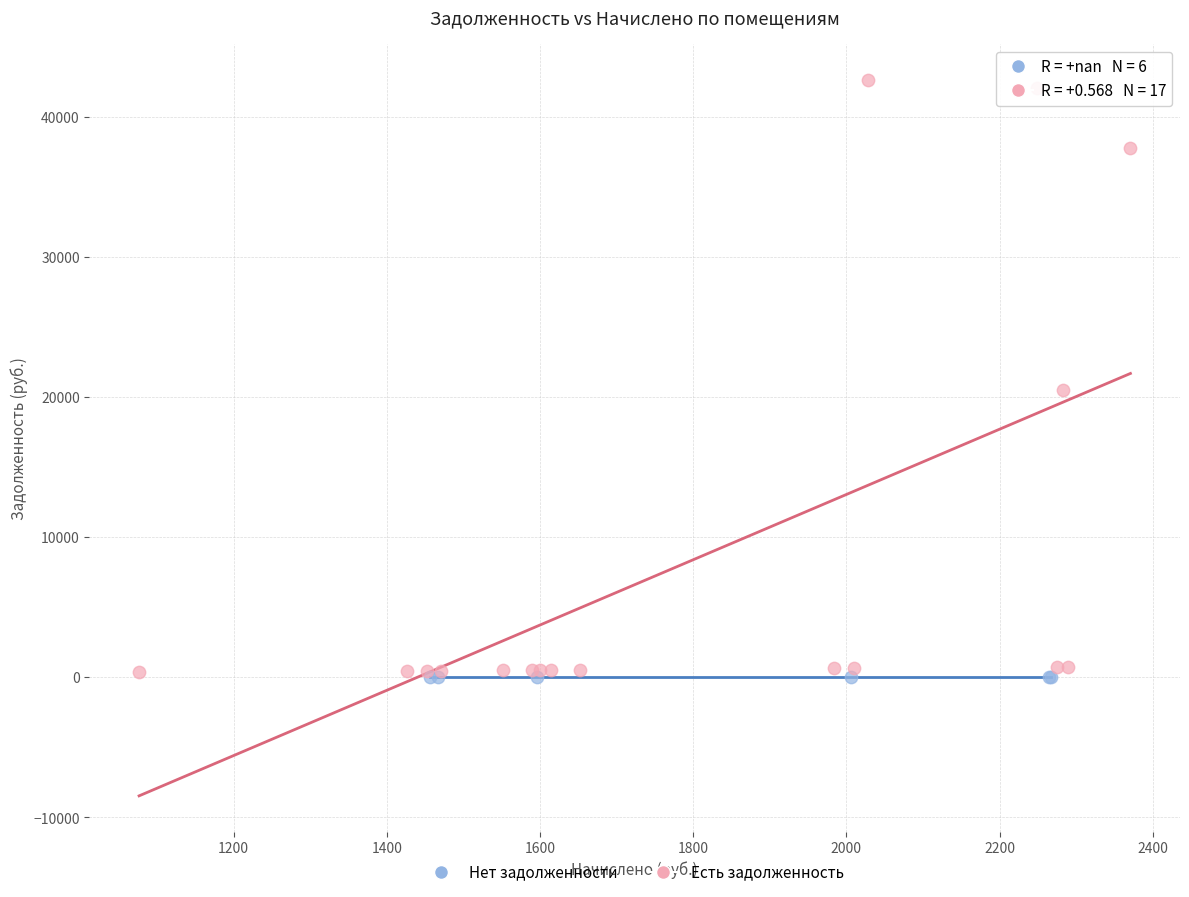

Which series contains the highest Y value?

Есть задолженность